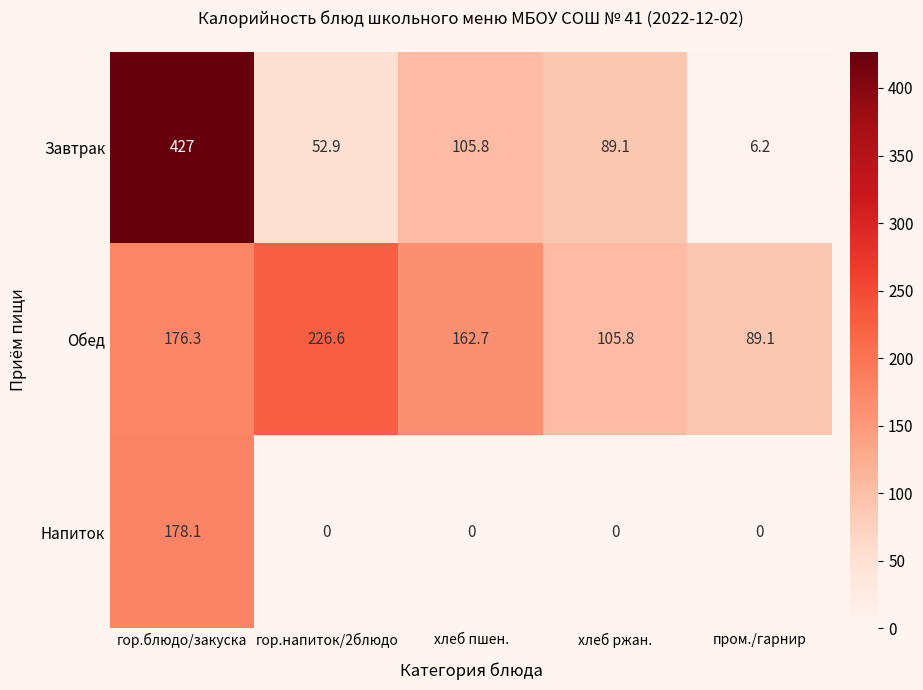

Reading left to right, extract all data points from this chart.

Завтрак: гор.блюдо/закуска=427.0	гор.напиток/2блюдо=52.9	хлеб пшен.=105.8	хлеб ржан.=89.1	пром./гарнир=6.2
Обед: гор.блюдо/закуска=176.3	гор.напиток/2блюдо=226.6	хлеб пшен.=162.7	хлеб ржан.=105.8	пром./гарнир=89.1
Напиток: гор.блюдо/закуска=178.1	гор.напиток/2блюдо=0.0	хлеб пшен.=0.0	хлеб ржан.=0.0	пром./гарнир=0.0